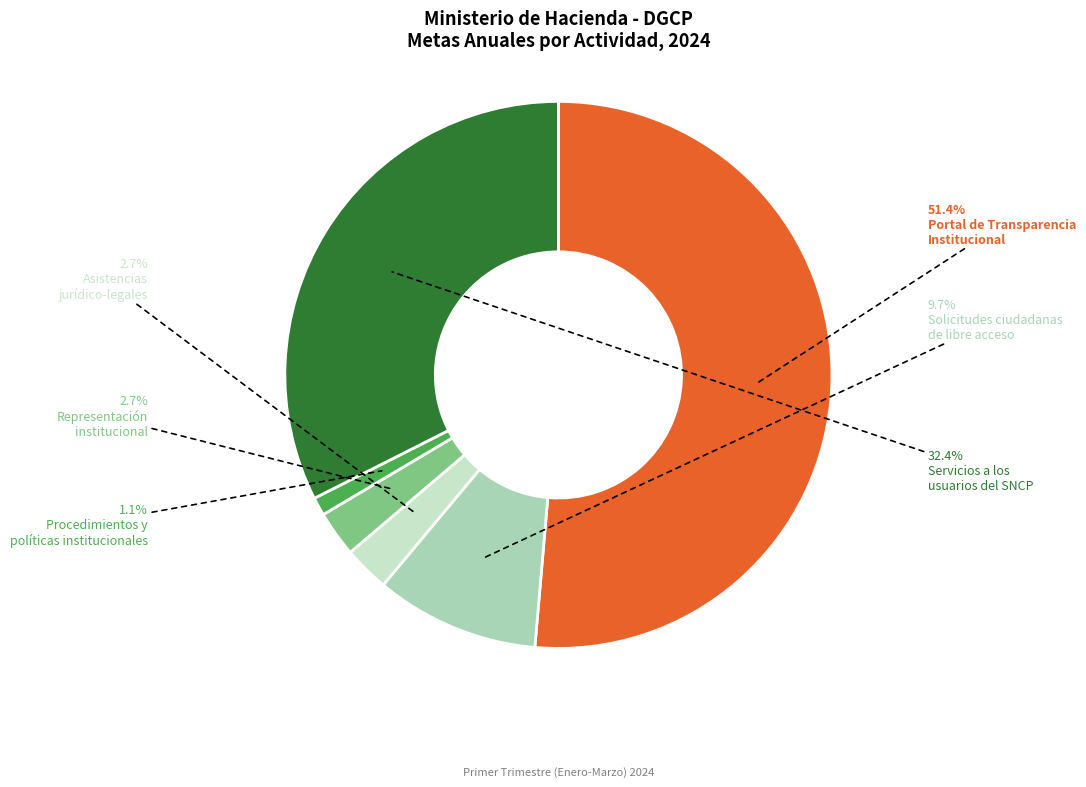

Is there a majority slice in this chart?

Yes